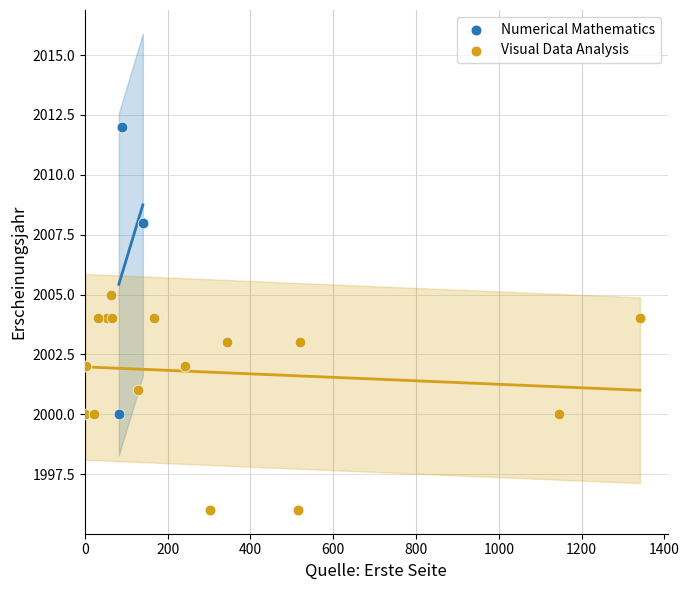

What are all the series names shown in the legend?

Numerical Mathematics, Visual Data Analysis